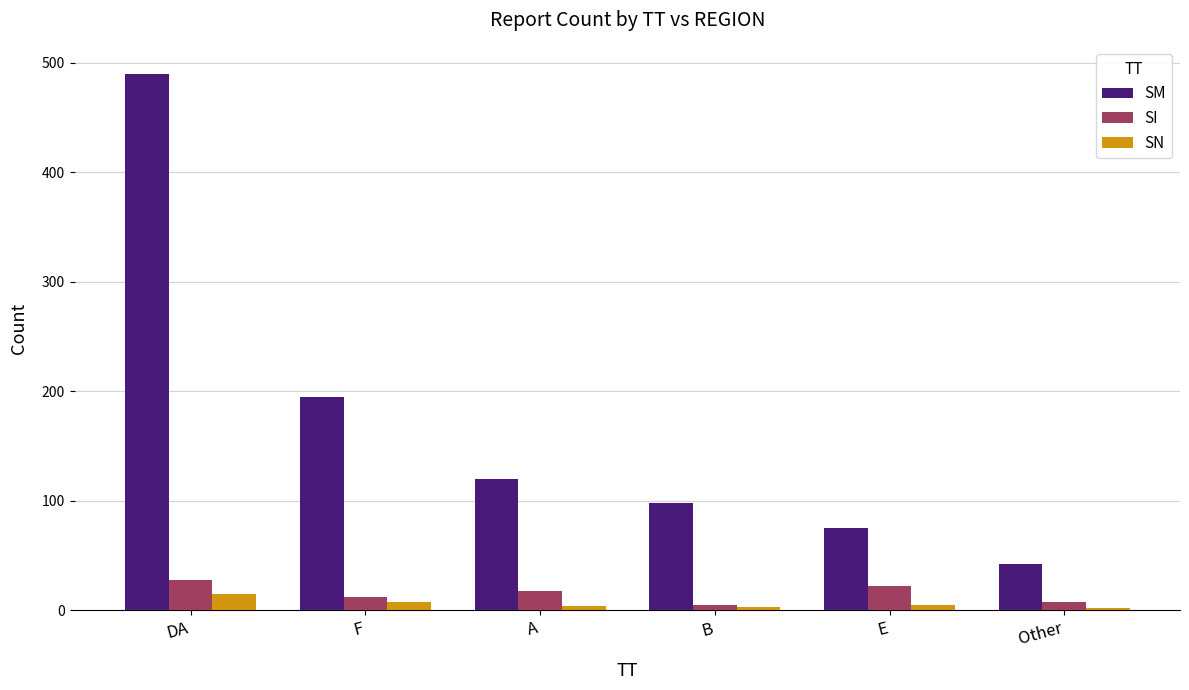

What is the total value across all series at F?

215